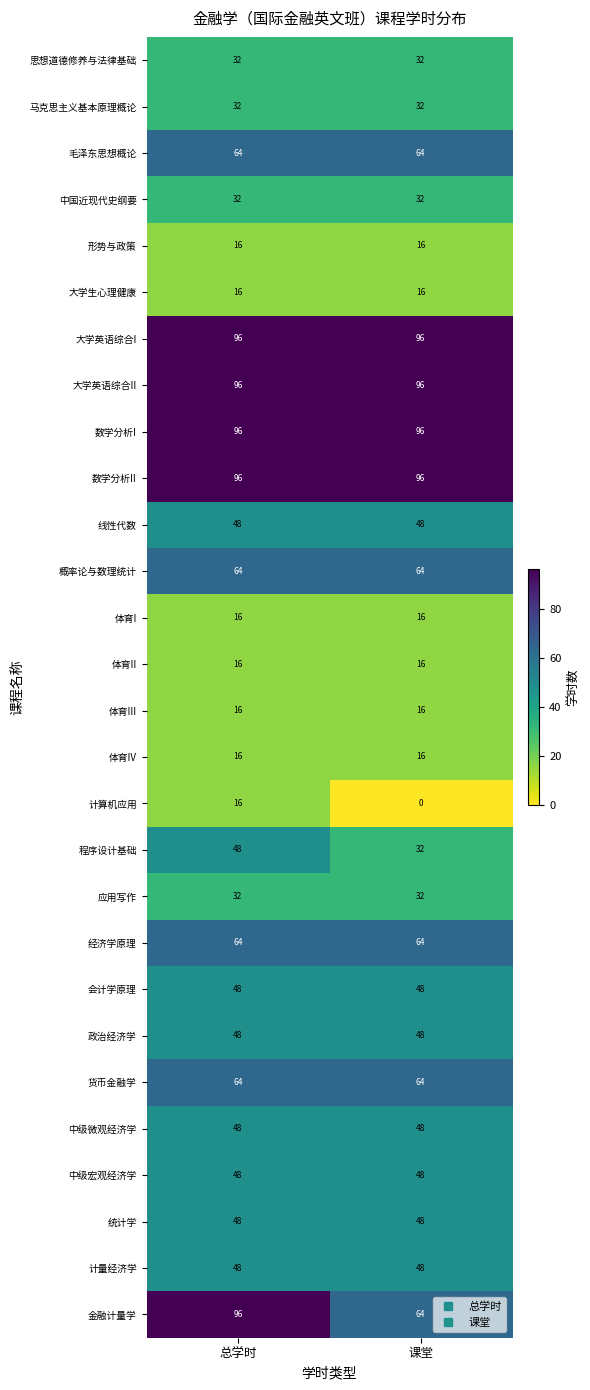

Which series changed the most between 总学时 and 课堂?

金融计量学